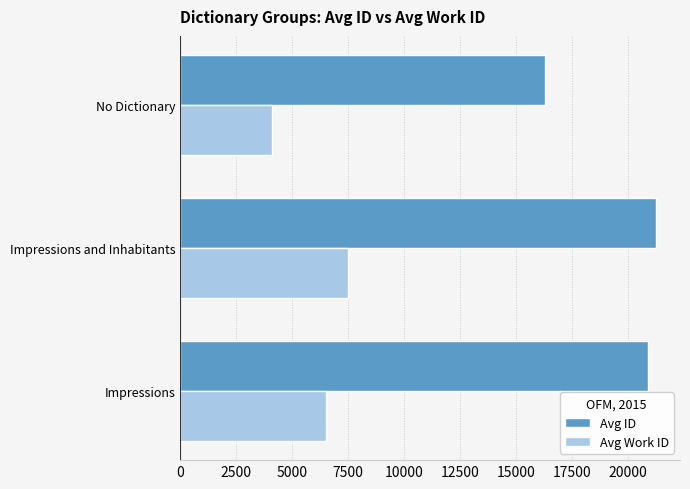

How many categories are shown in the chart?

3